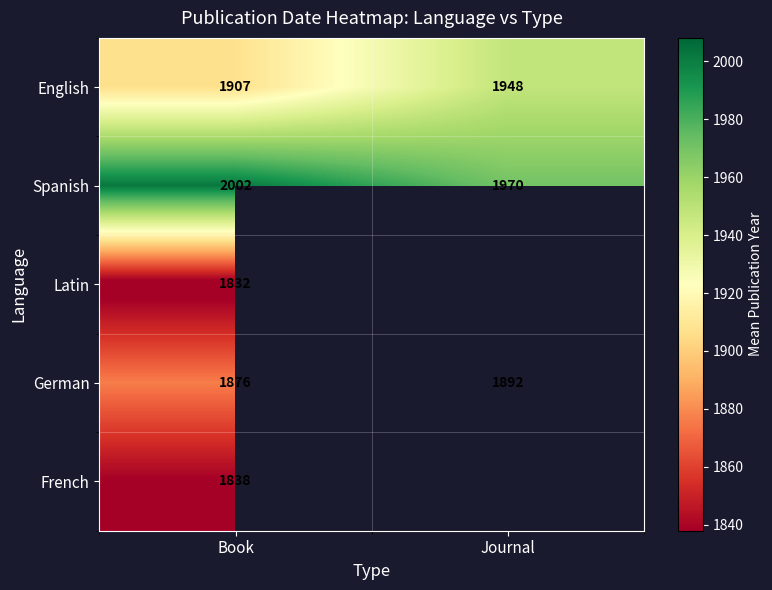

What is the highest value of the German series?

1892